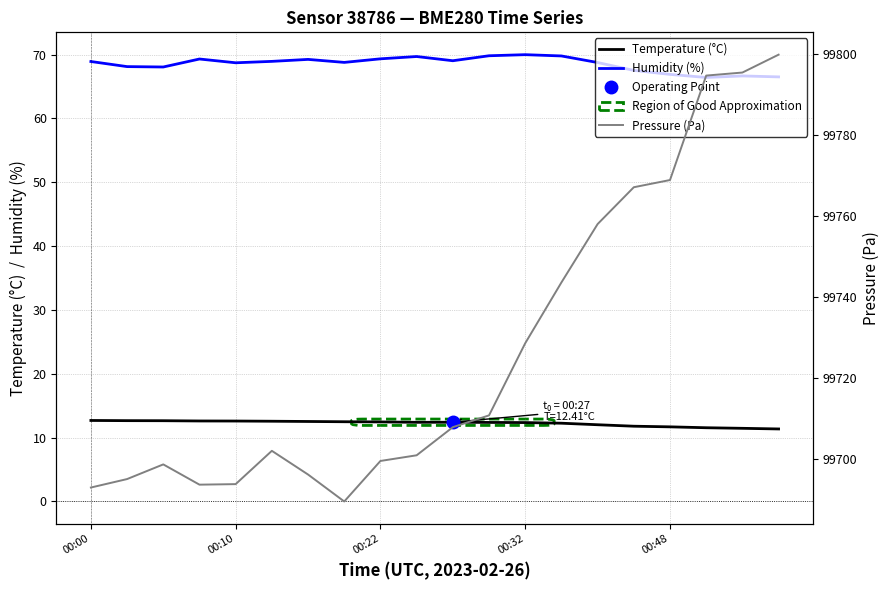

At how many categories does at least one series exceed 57711?

20